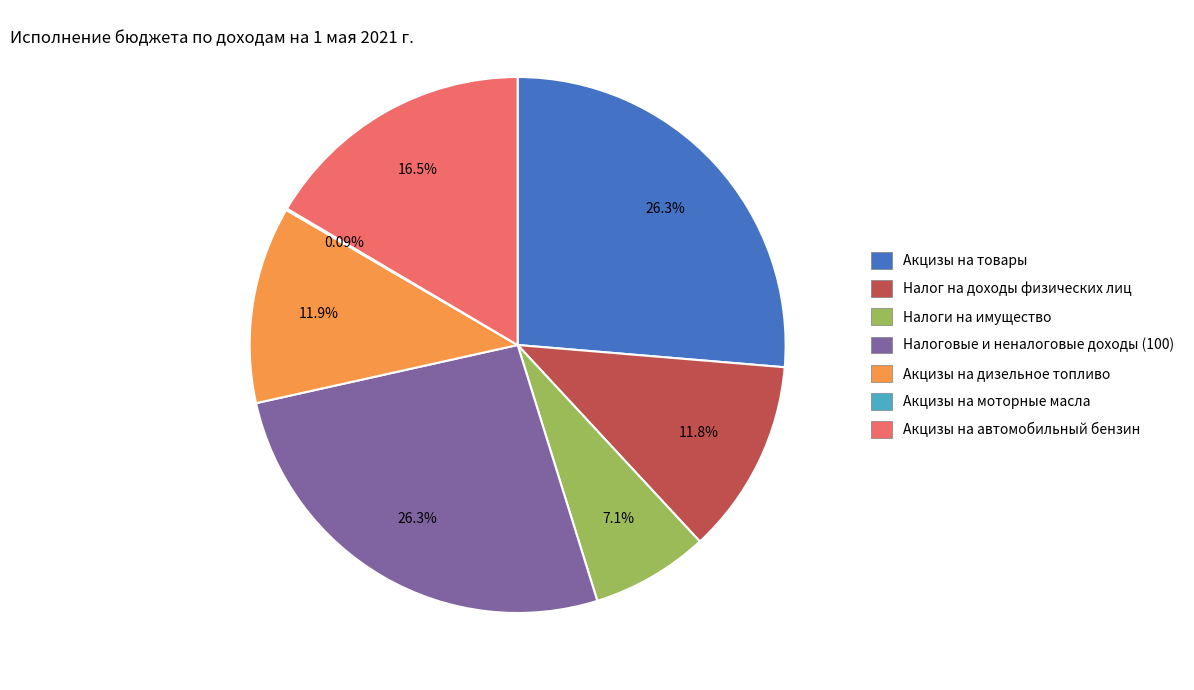

Does Налоги на имущество represent more than half of the total?

No